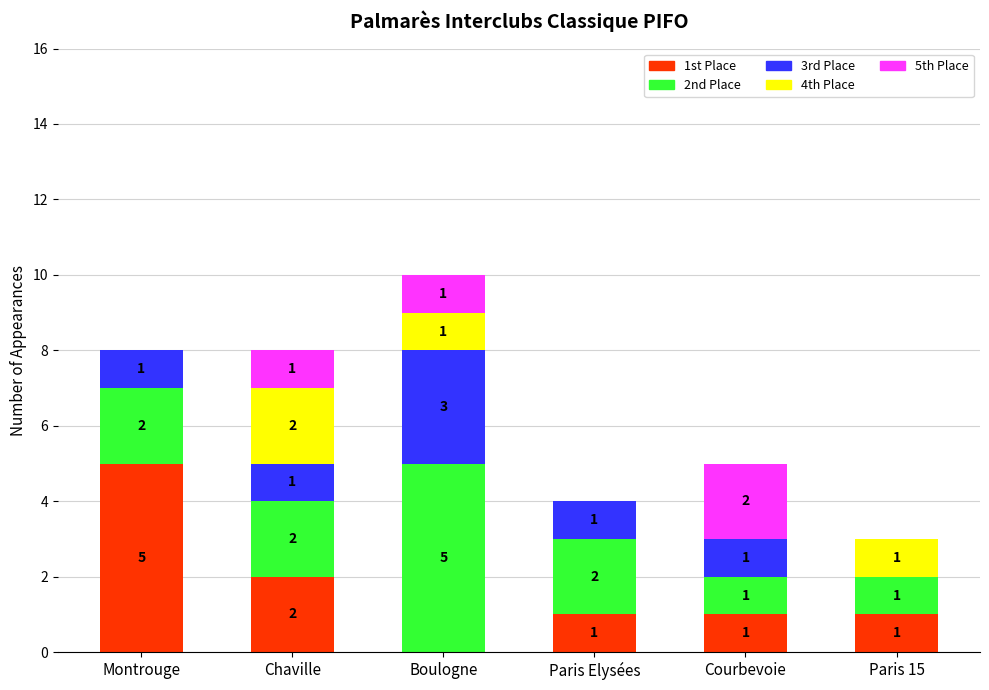

What is the total value across all series at Paris Elysées?

4